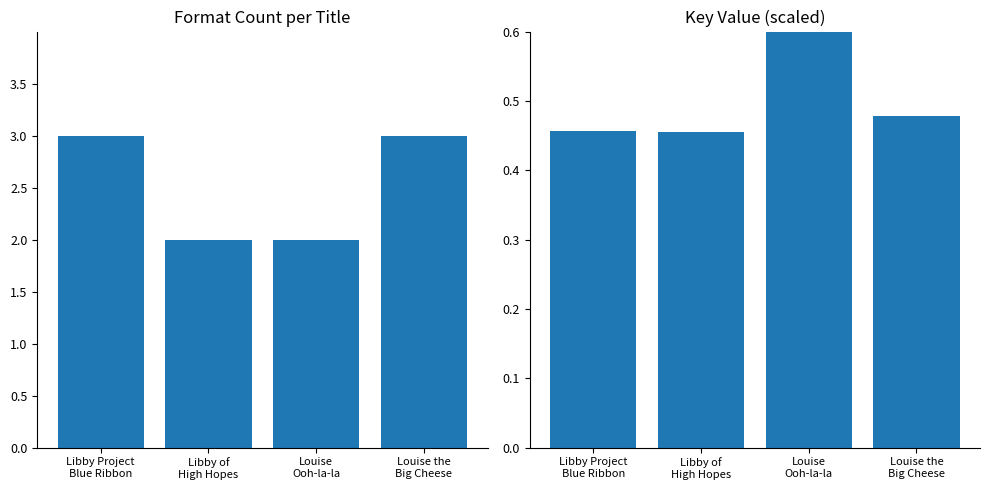

What is the difference between the highest and lowest values at Louise
Ooh-la-la?

1.3